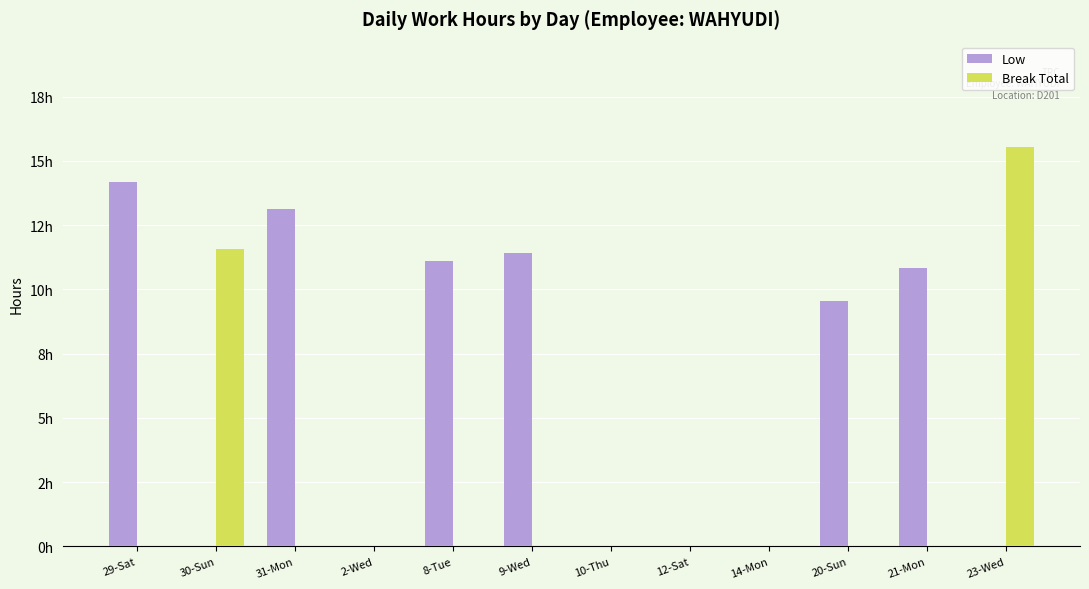

What are all the series names shown in the legend?

Low, Break Total